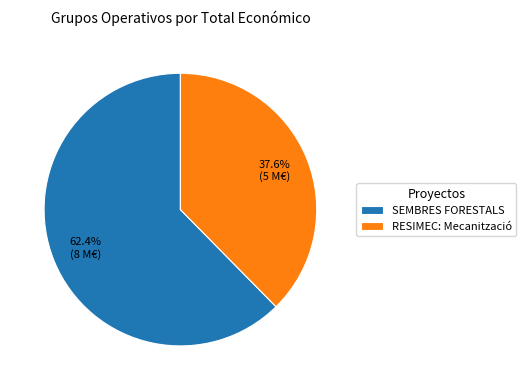

Between RESIMEC: Mecanització and SEMBRES FORESTALS, which is larger?

SEMBRES FORESTALS